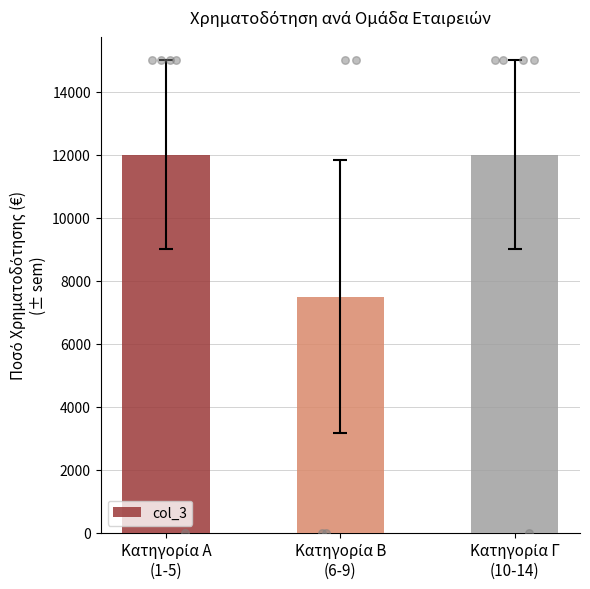

Approximately how many times larger is the value at Κατηγορία Α
(1-5) compared to Κατηγορία Β
(6-9)?

1.6